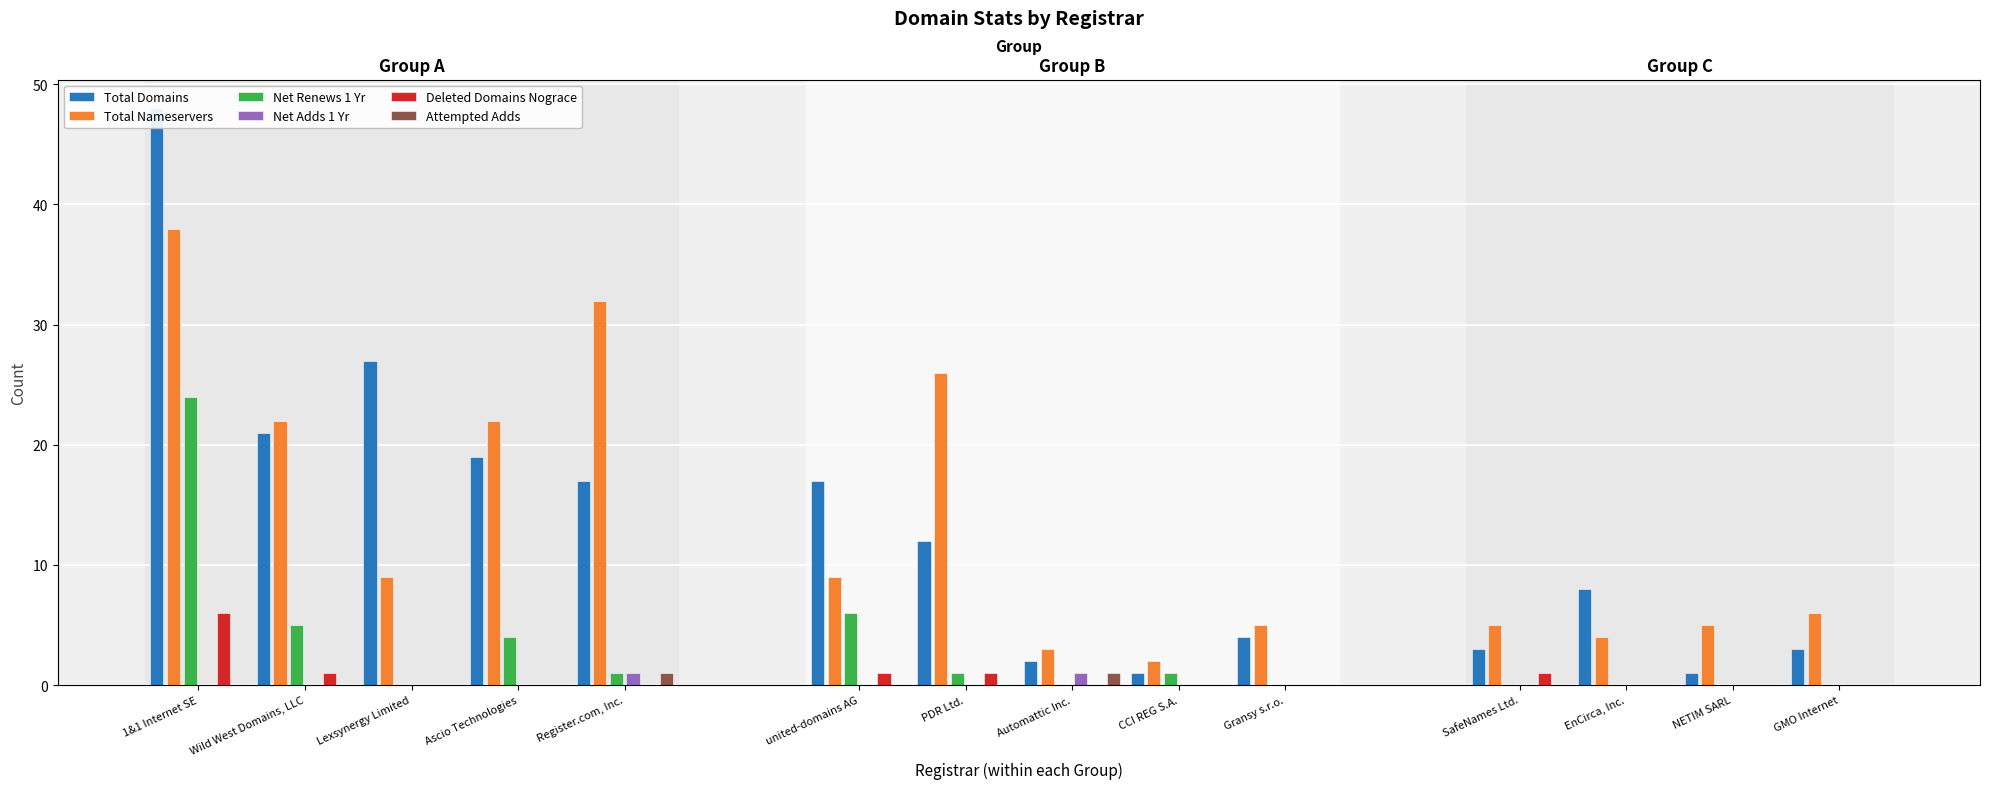

What is the total value across all series at PDR Ltd.?

40